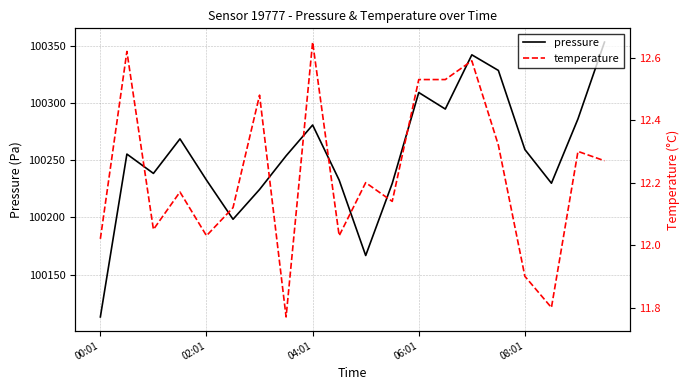

How many distinct data groups are displayed?

2